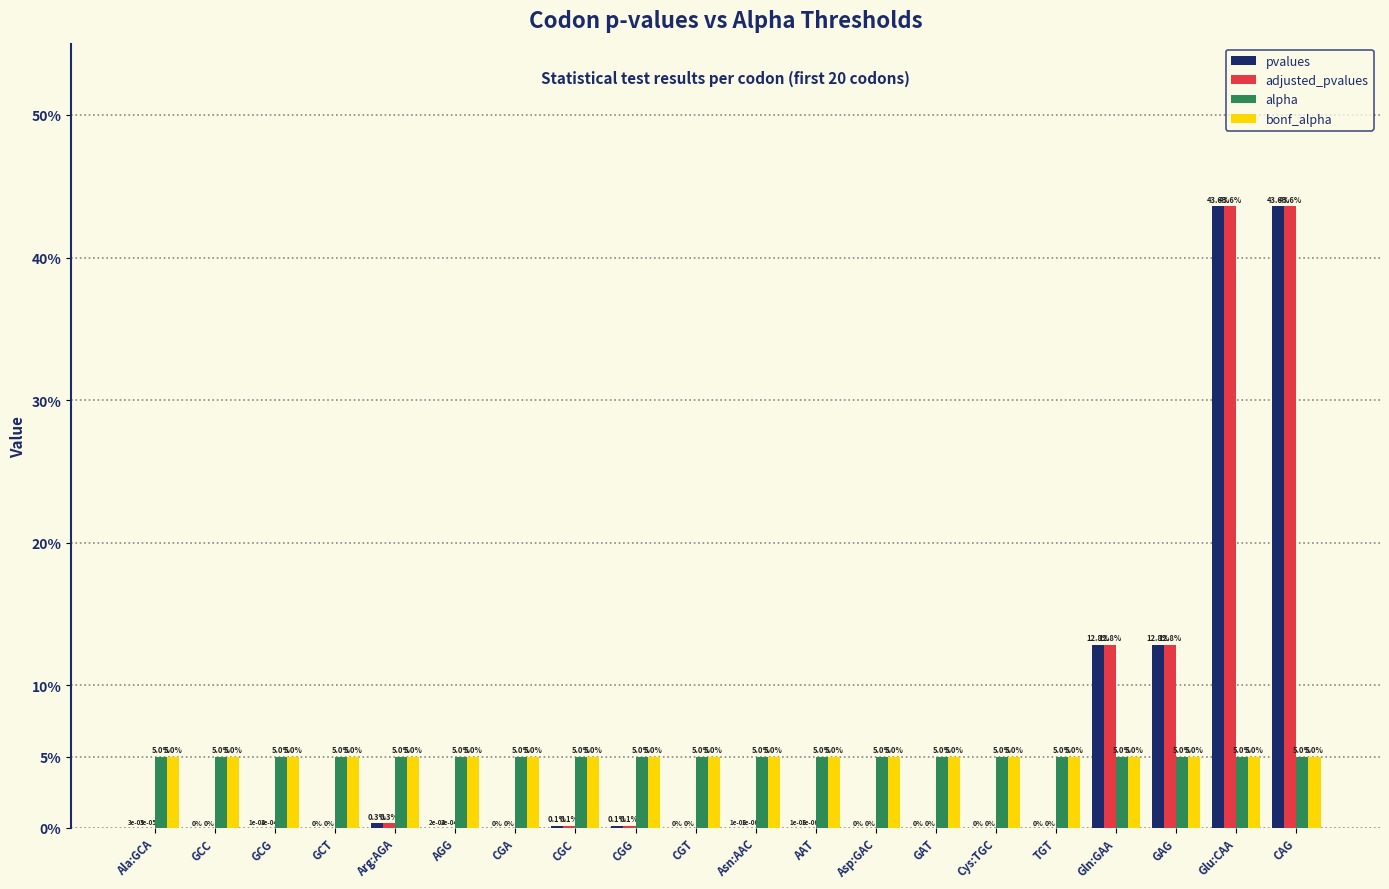

Reading left to right, transcribe all the data shown in this chart.

pvalues: Ala:GCA=0.0	GCC=0.0	GCG=0.0	GCT=0.0	Arg:AGA=0.0	AGG=0.0	CGA=0.0	CGC=0.0	CGG=0.0	CGT=0.0	Asn:AAC=0.0	AAT=0.0	Asp:GAC=0.0	GAT=0.0	Cys:TGC=0.0	TGT=0.0	Gln:GAA=0.1	GAG=0.1	Glu:CAA=0.4	CAG=0.4
adjusted_pvalues: Ala:GCA=0.0	GCC=0.0	GCG=0.0	GCT=0.0	Arg:AGA=0.0	AGG=0.0	CGA=0.0	CGC=0.0	CGG=0.0	CGT=0.0	Asn:AAC=0.0	AAT=0.0	Asp:GAC=0.0	GAT=0.0	Cys:TGC=0.0	TGT=0.0	Gln:GAA=0.1	GAG=0.1	Glu:CAA=0.4	CAG=0.4
alpha: Ala:GCA=0.1	GCC=0.1	GCG=0.1	GCT=0.1	Arg:AGA=0.1	AGG=0.1	CGA=0.1	CGC=0.1	CGG=0.1	CGT=0.1	Asn:AAC=0.1	AAT=0.1	Asp:GAC=0.1	GAT=0.1	Cys:TGC=0.1	TGT=0.1	Gln:GAA=0.1	GAG=0.1	Glu:CAA=0.1	CAG=0.1
bonf_alpha: Ala:GCA=0.1	GCC=0.1	GCG=0.1	GCT=0.1	Arg:AGA=0.1	AGG=0.1	CGA=0.1	CGC=0.1	CGG=0.1	CGT=0.1	Asn:AAC=0.1	AAT=0.1	Asp:GAC=0.1	GAT=0.1	Cys:TGC=0.1	TGT=0.1	Gln:GAA=0.1	GAG=0.1	Glu:CAA=0.1	CAG=0.1